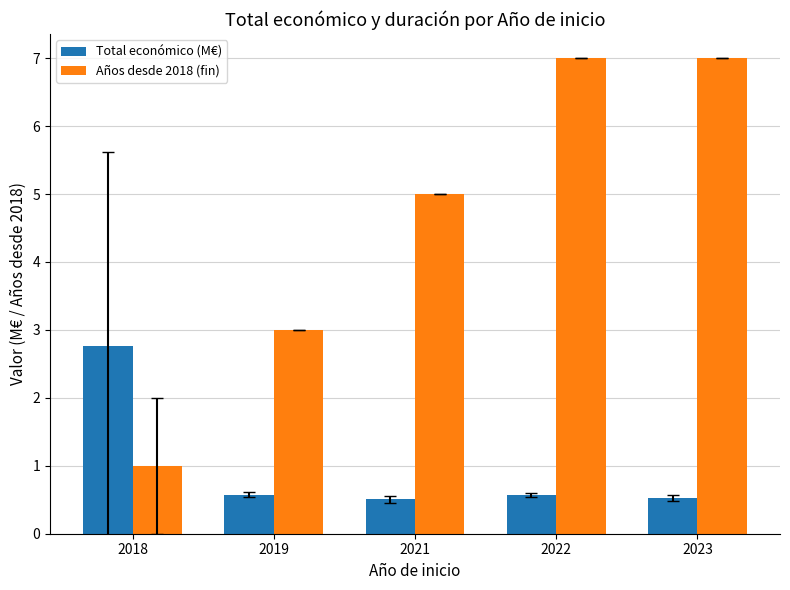

Between 2018 and 2022, which series saw the biggest shift?

Años desde 2018 (fin)